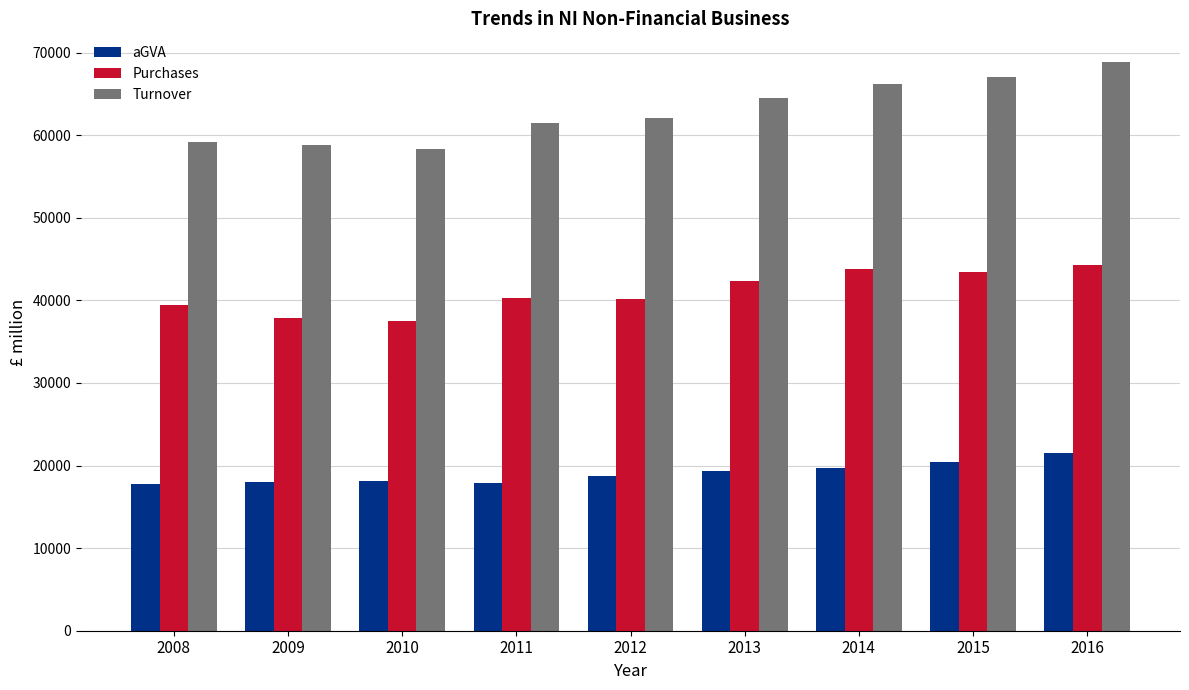

What is the spread (max minus min) of values at 2011?

43628.4